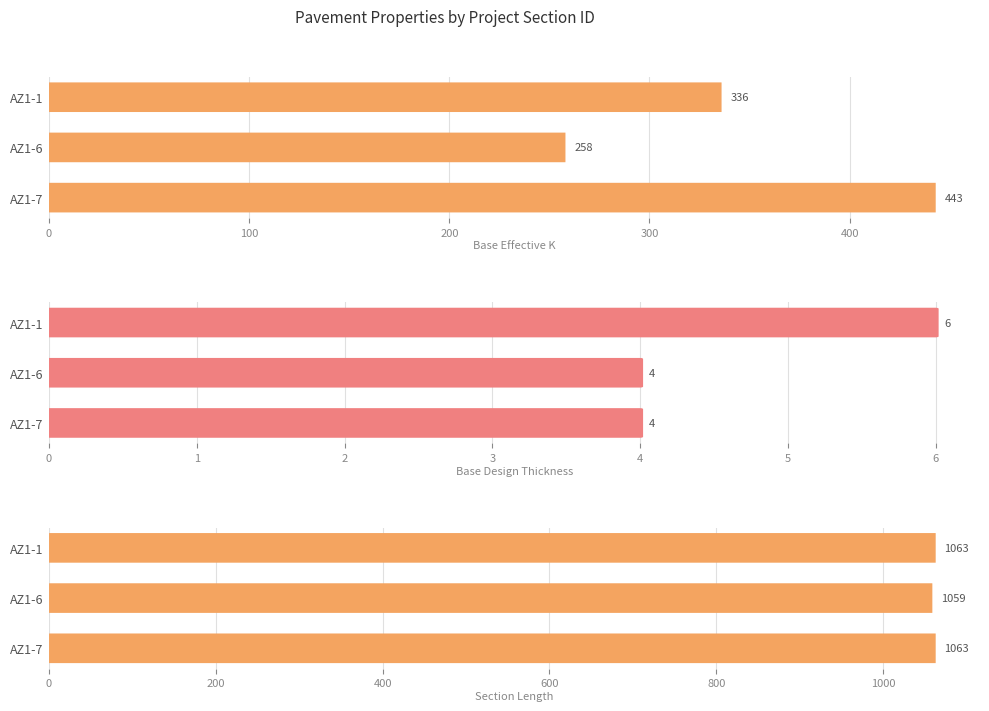

True or false: BASE_EFFECTIVE_K has a value of 336 at AZ1-1.

True